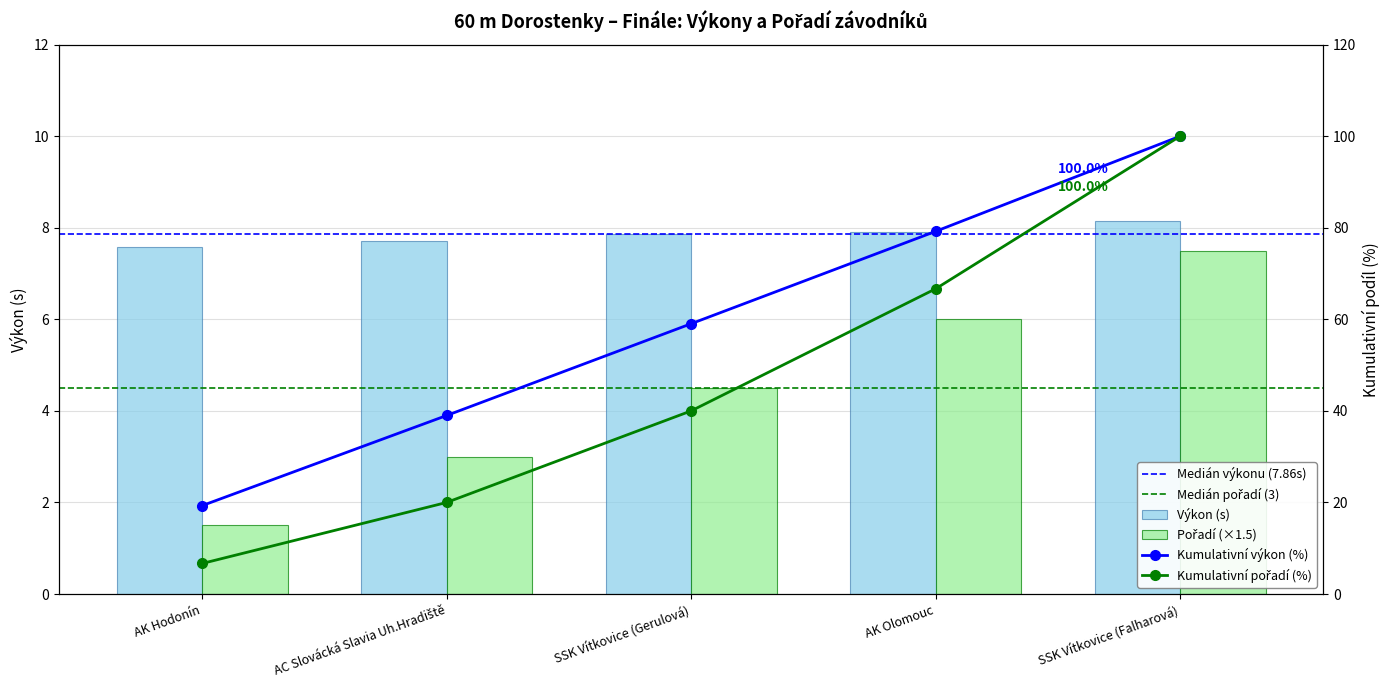

What is the label of the 3rd bar from the left?

SSK Vítkovice (Gerulová)